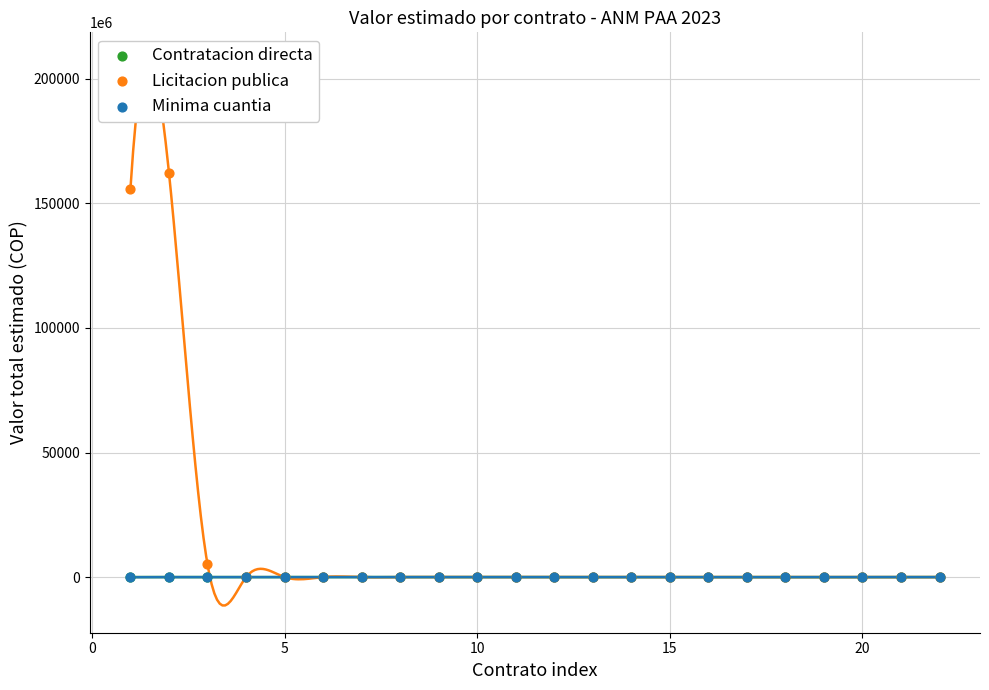

Which series contains the highest Y value?

Licitacion publica